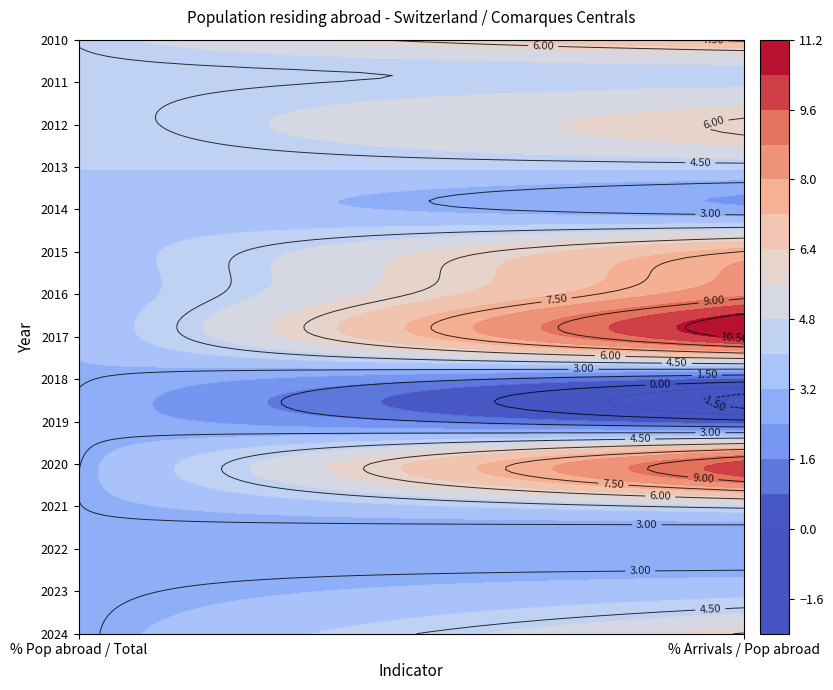

True or false: 2019 has a value of 0.7 at 0.

False